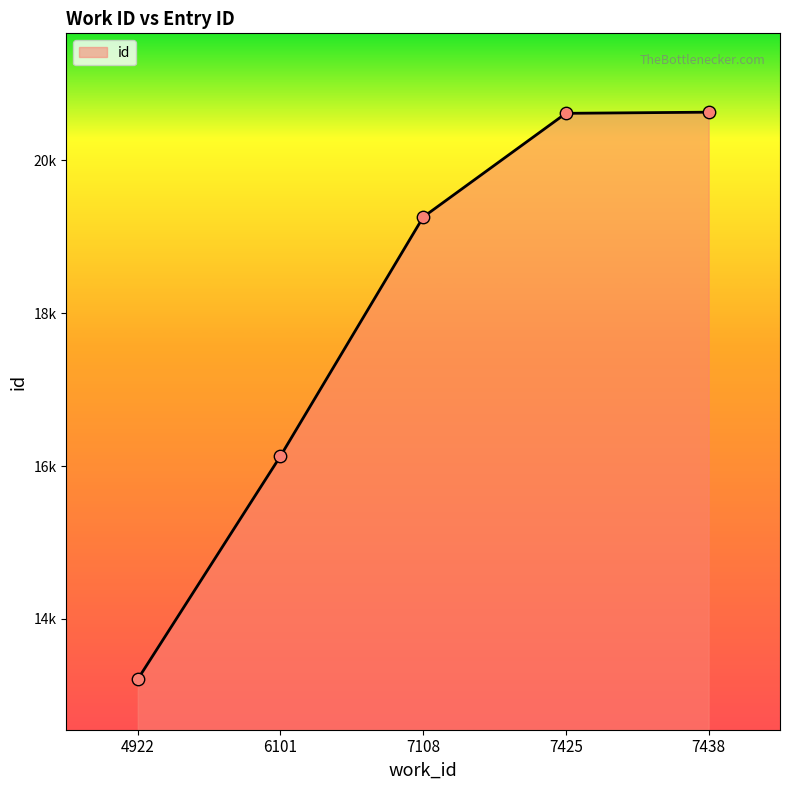

Approximately how many times larger is the value at 6101 compared to 7438?

0.8